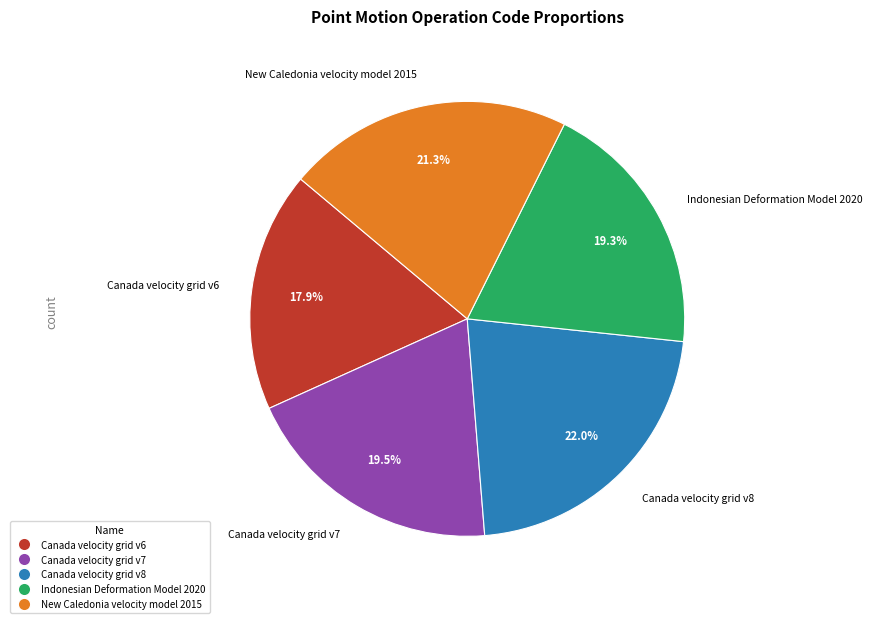

Which category has the smallest portion of the pie?

Canada velocity grid v6